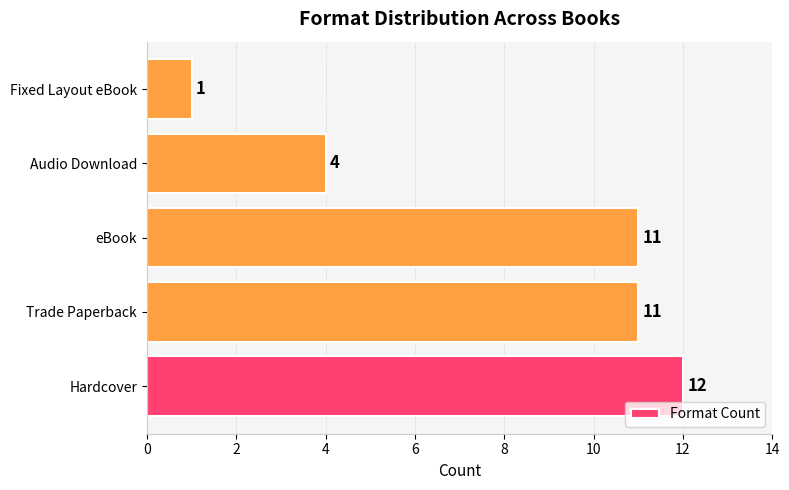

Does the chart contain any negative values?

No